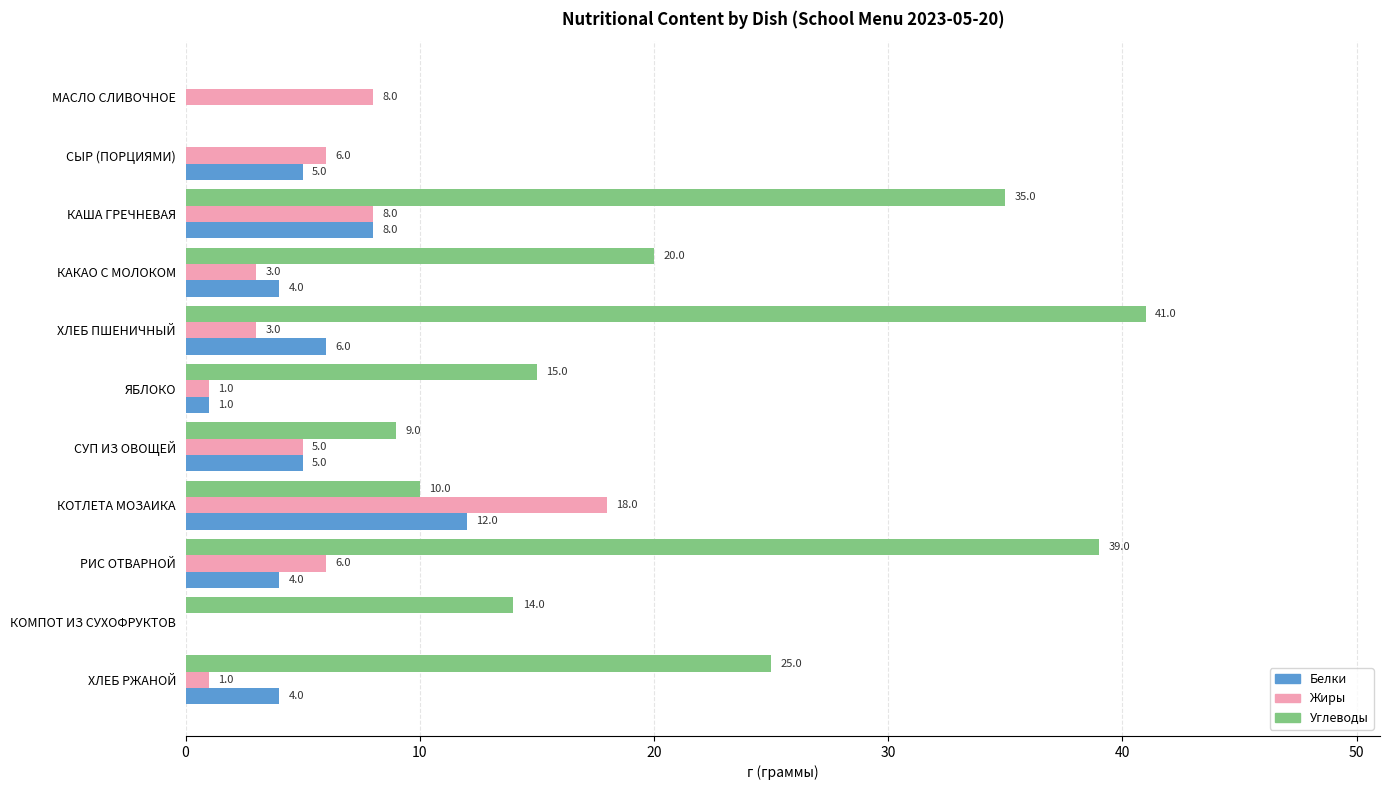

Is it true that Углеводы equals 9 at СУП ИЗ ОВОЩЕЙ?

True